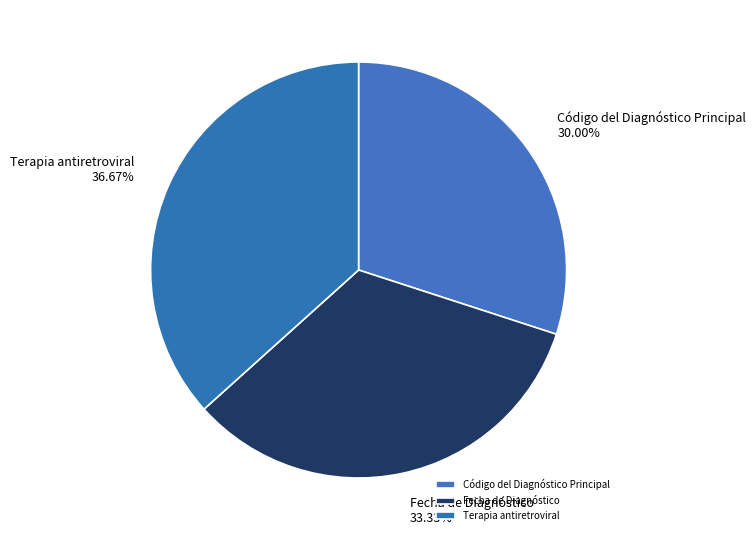

Does Código del Diagnóstico Principal represent more than half of the total?

No